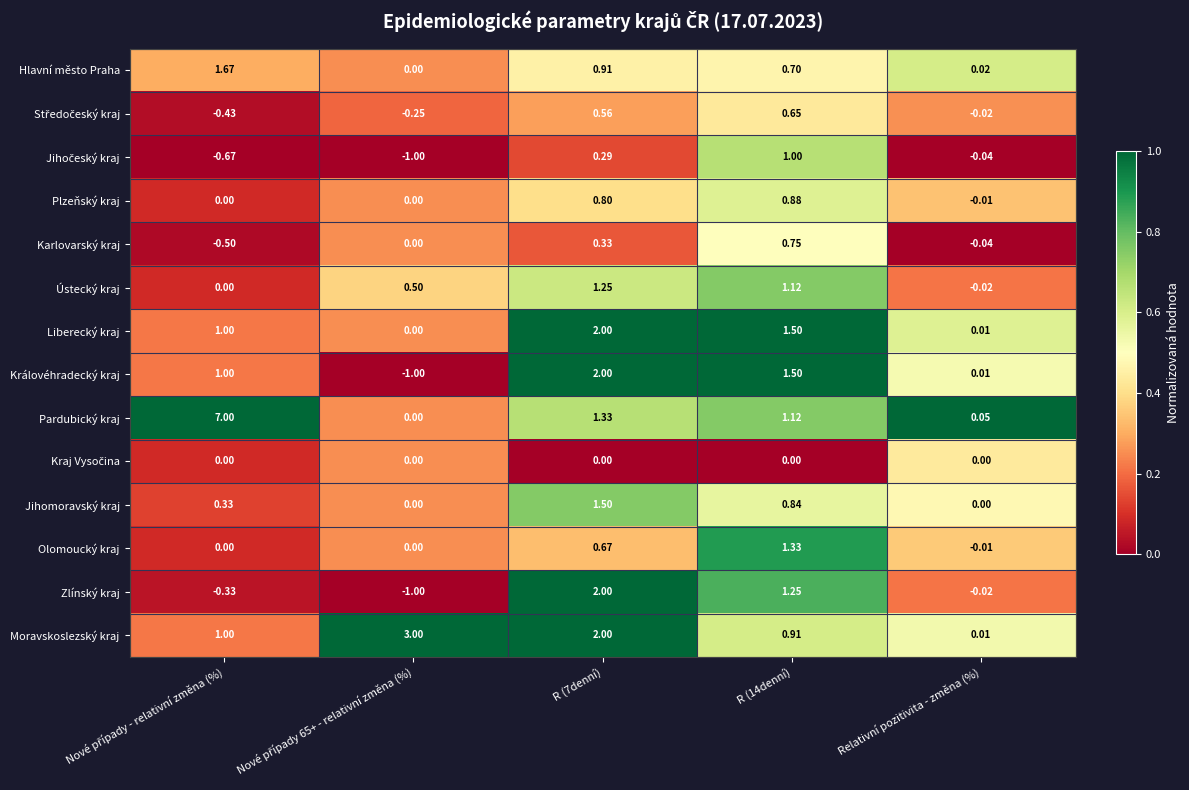

Between R (7denní) and R (14denní), which series saw the biggest shift?

Moravskoslezský kraj